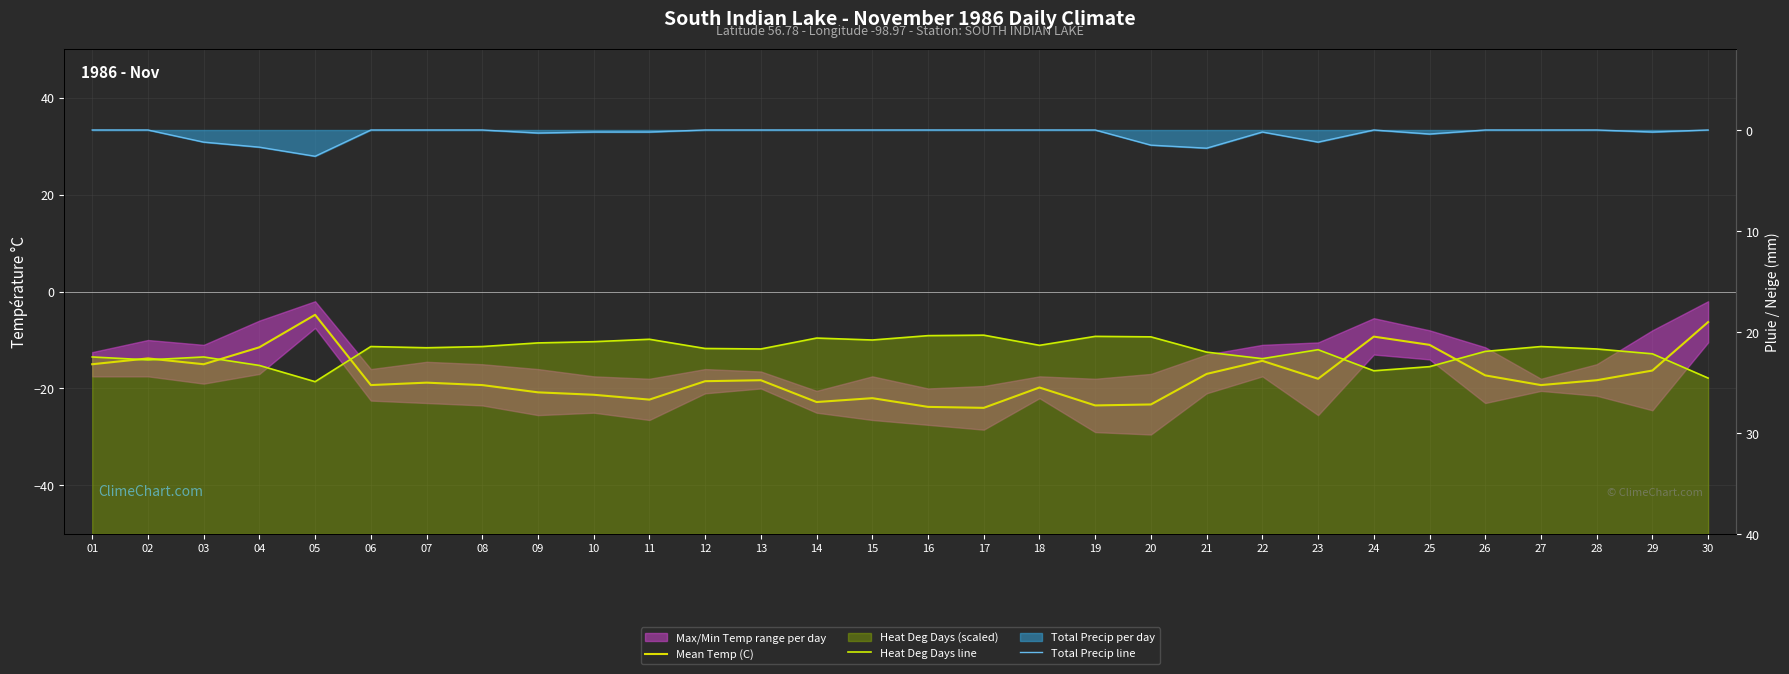

At which label does Mean Temp (C) first exceed -18?

01